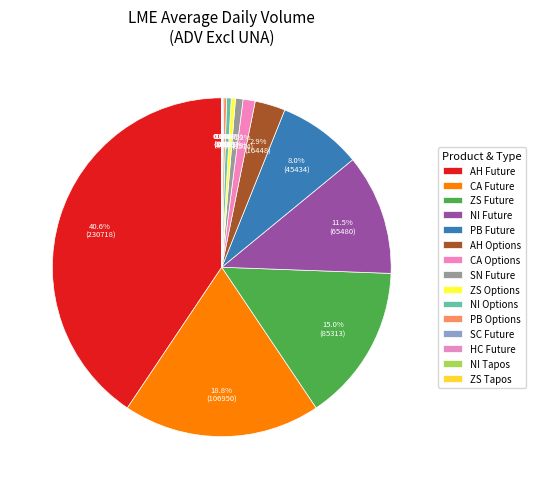

Is it true that ZS Future is 24% of the pie?

False